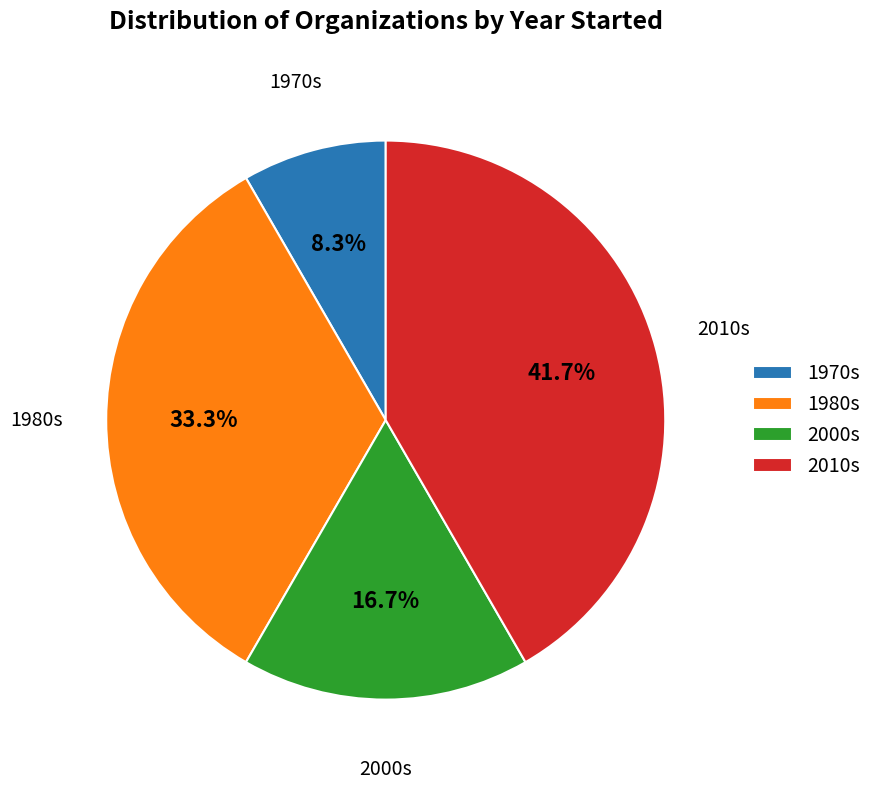

To the nearest percent, what is the average slice percentage?

25%